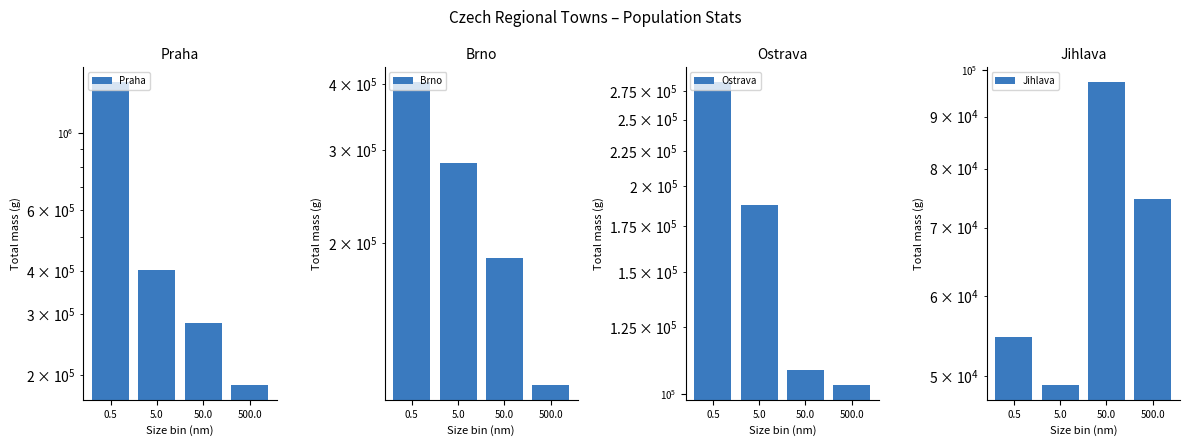

What are all the series names shown in the legend?

Praha, Brno, Ostrava, Jihlava